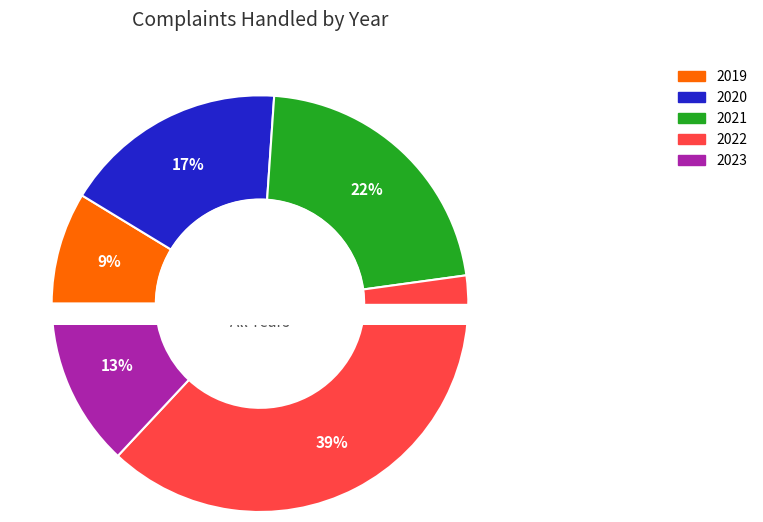

How many slices are in this pie chart?

5